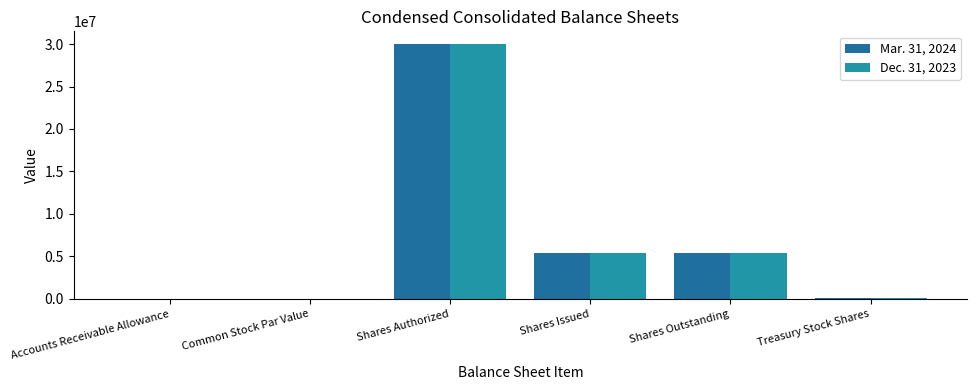

How many data points does each series have?

6